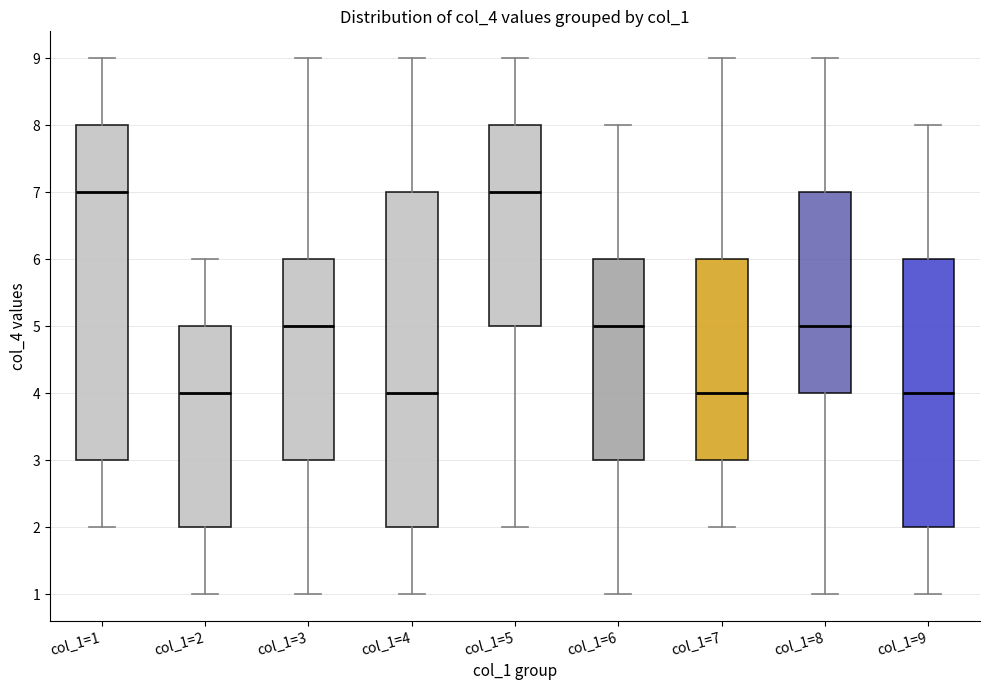

Reading left to right, transcribe this box plot: for each box, give where its median line is, the range the box spans, and where its two whiskers end, as read against the y-axis. The values are not printed on the chart, so give them approximately, as read against the axis.

col_1=1: median 7, box 3 to 8, whiskers 2 to 9
col_1=2: median 4, box 2 to 5, whiskers 1 to 6
col_1=3: median 5, box 3 to 6, whiskers 1 to 9
col_1=4: median 4, box 2 to 7, whiskers 1 to 9
col_1=5: median 7, box 5 to 8, whiskers 2 to 9
col_1=6: median 5, box 3 to 6, whiskers 1 to 8
col_1=7: median 4, box 3 to 6, whiskers 2 to 9
col_1=8: median 5, box 4 to 7, whiskers 1 to 9
col_1=9: median 4, box 2 to 6, whiskers 1 to 8